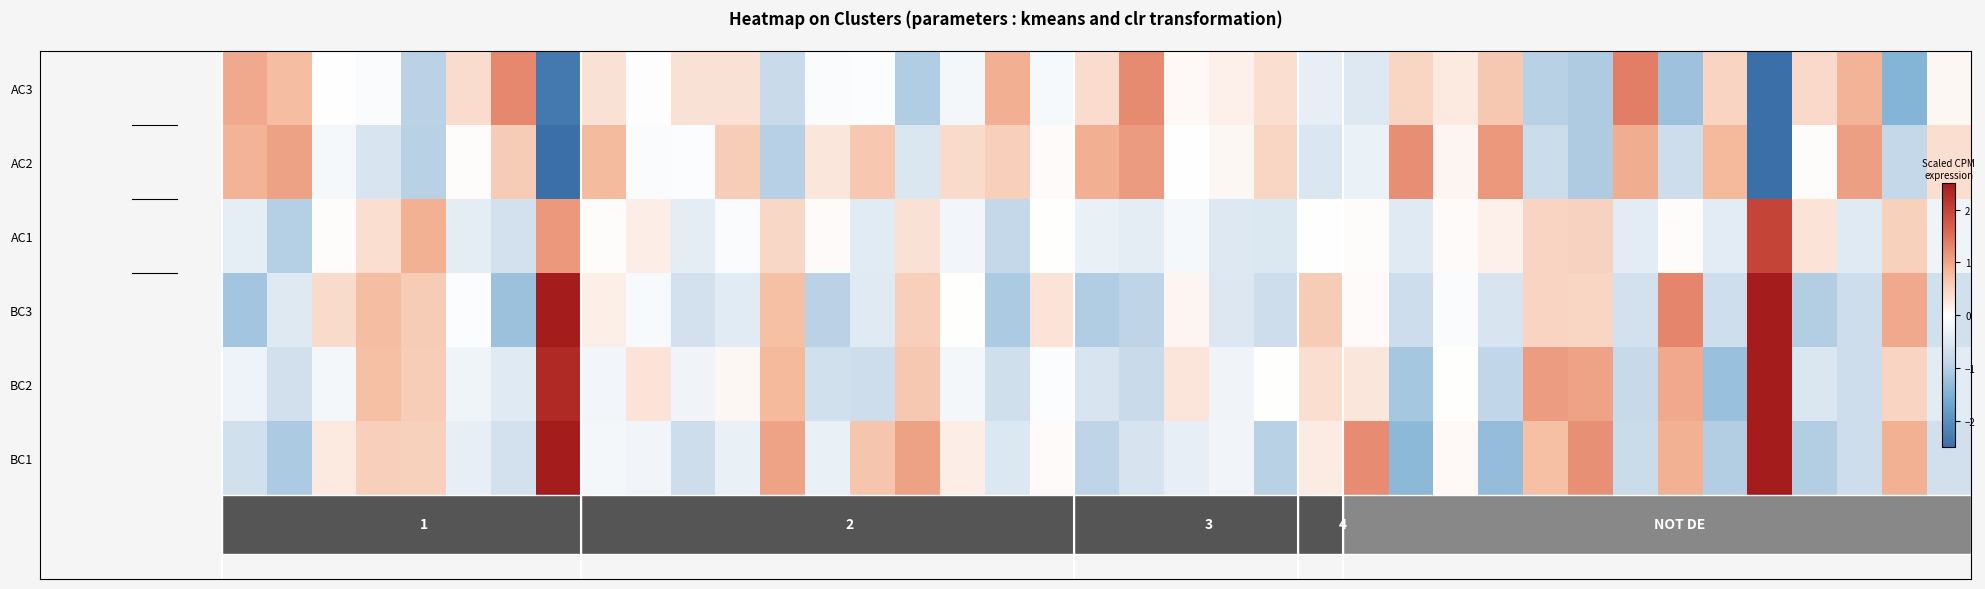

How many series are shown in this chart?

6